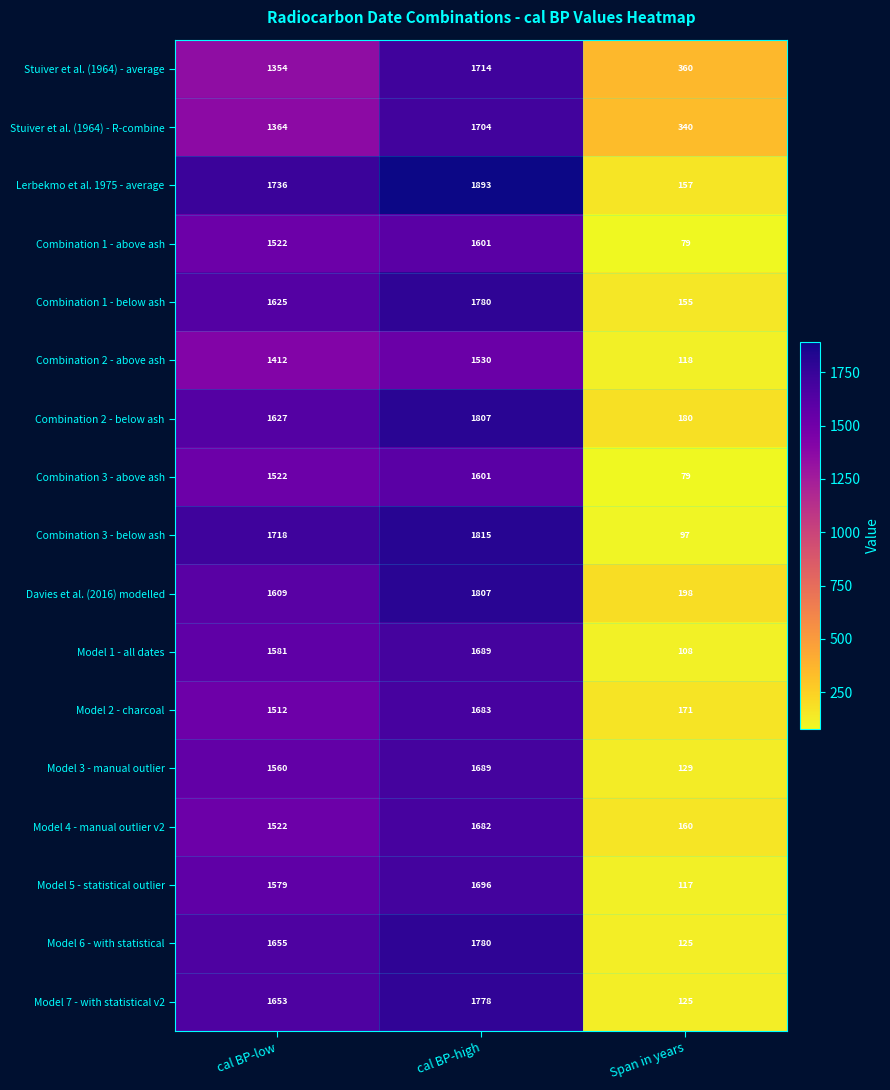

How many values in the Model 5 - statistical outlier series are below 1579?

1